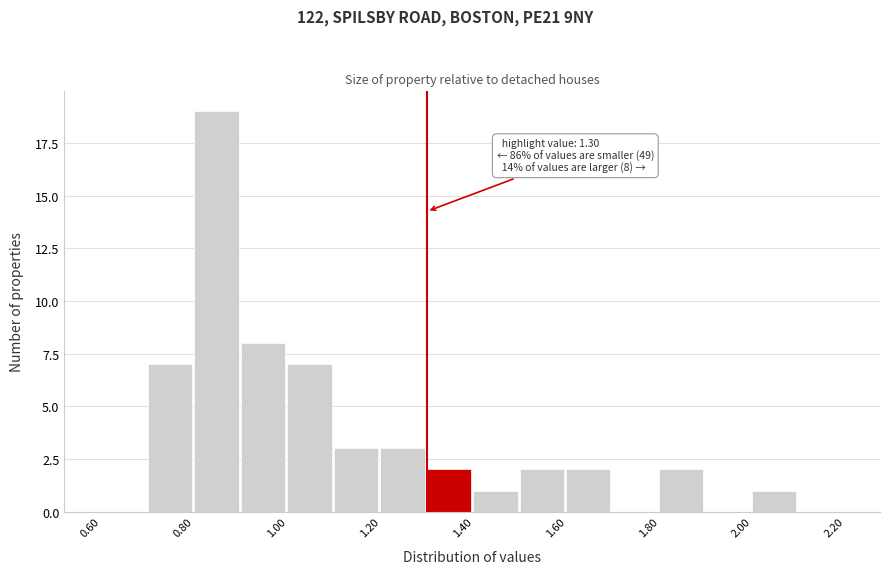

Which range on the x-axis has the tallest bar?

0.8 to 0.9